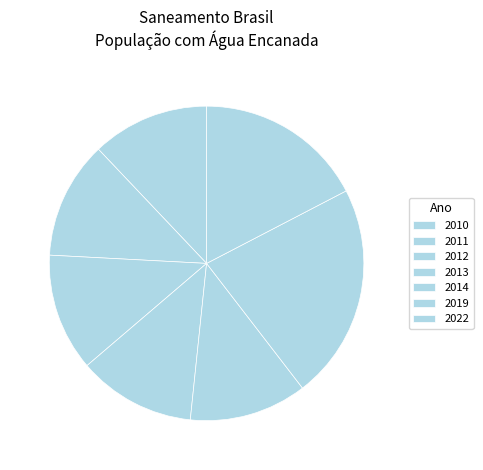

Combined, what portion of the pie is 2010 and 2013?

24.2%